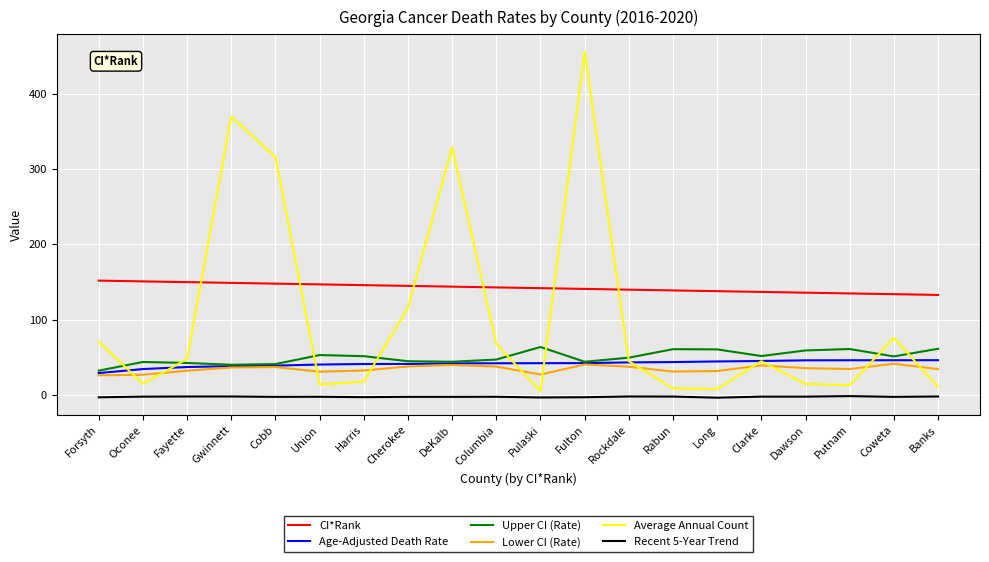

Rank the series by their maximum value, from highest to lowest.

Average Annual Count, CI*Rank, Upper CI (Rate), Age-Adjusted Death Rate, Lower CI (Rate), Recent 5-Year Trend